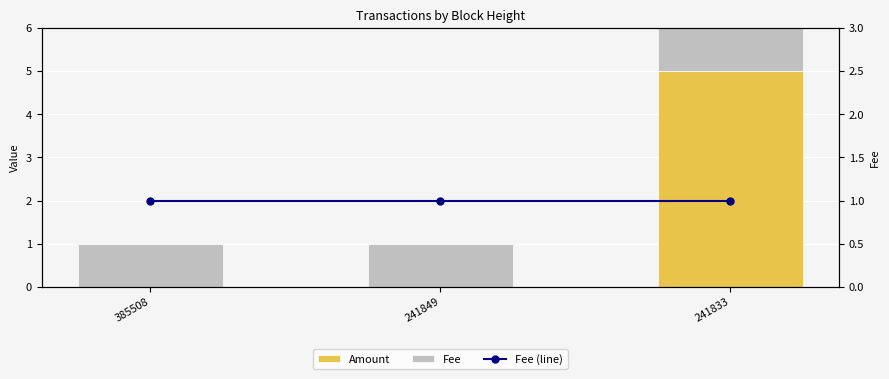

At which category does the chart reach its peak across all series?

241833